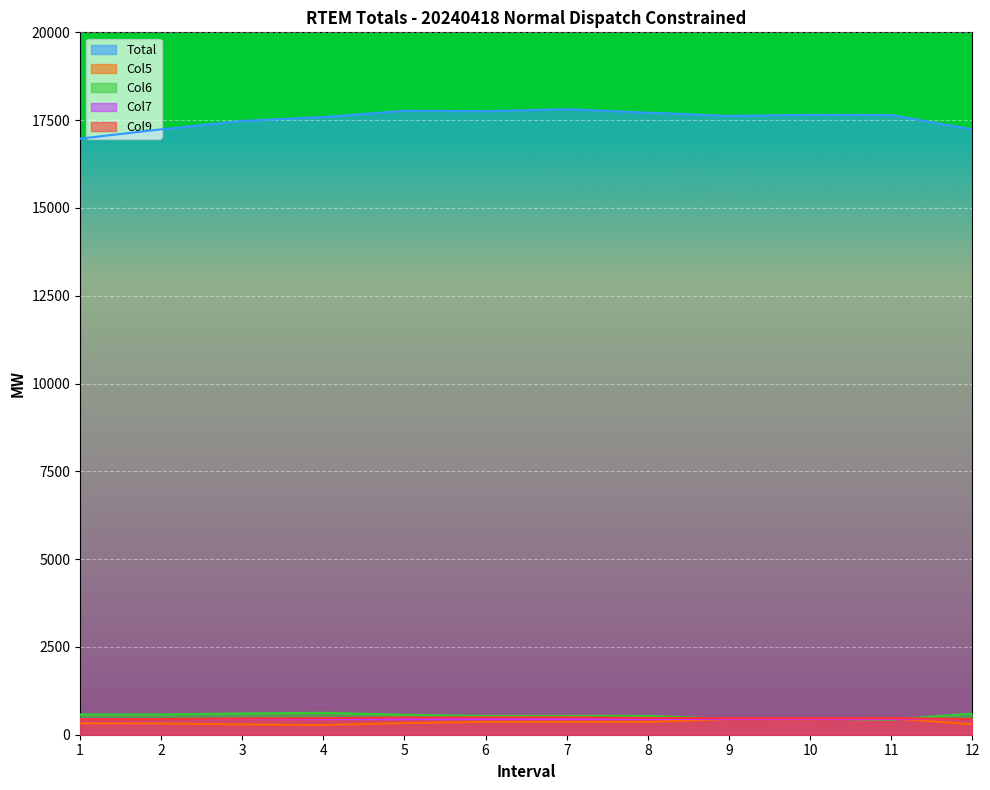

Is the value of Col9 at 10 greater than the value of Col5 at 3?

Yes